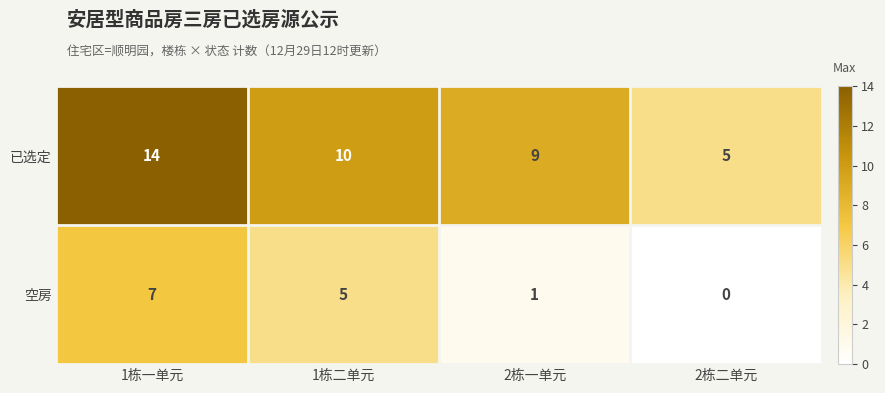

List the series in order of their overall mean, lowest first.

空房, 已选定